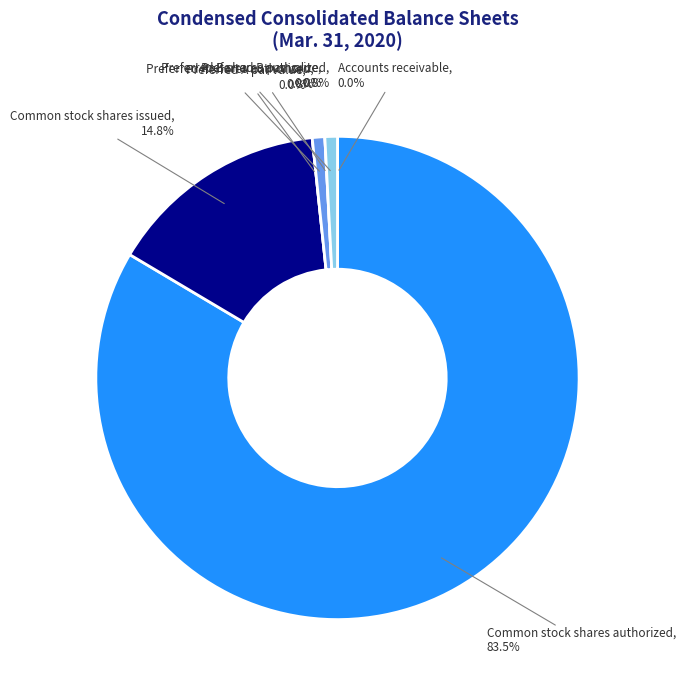

What is the largest slice in the pie chart?

Common stock shares authorized